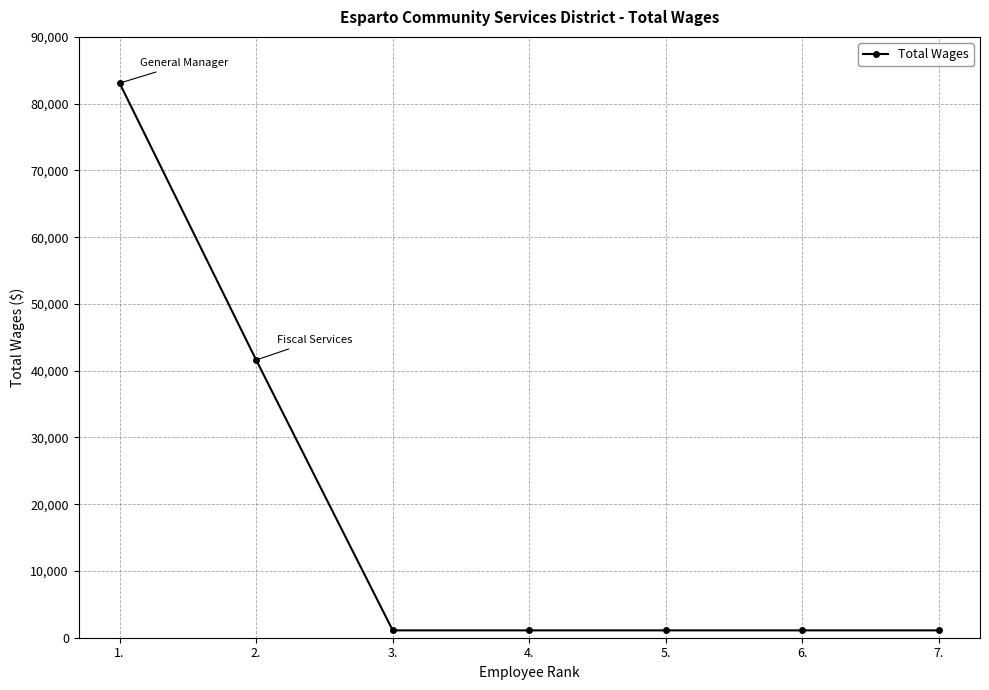

Does the chart display data point markers on the line(s)?

Yes